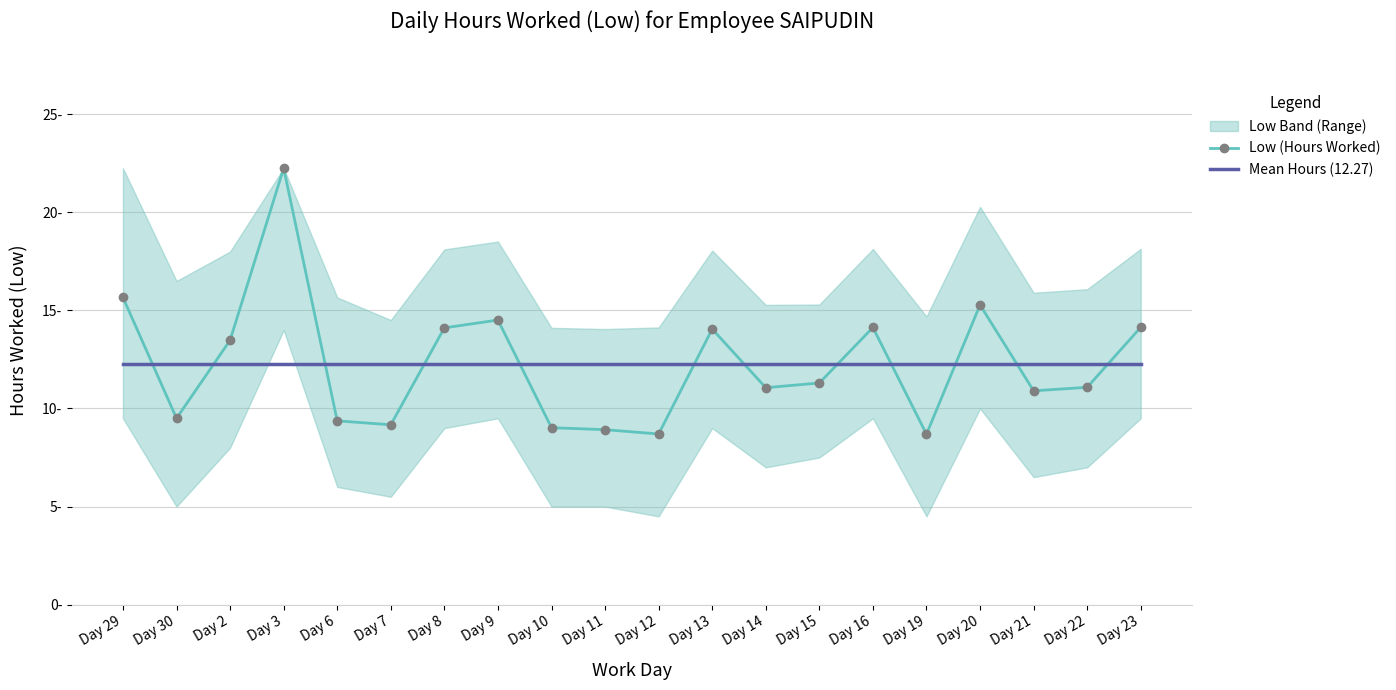

What is the total value across all series at Day 8?

26.4